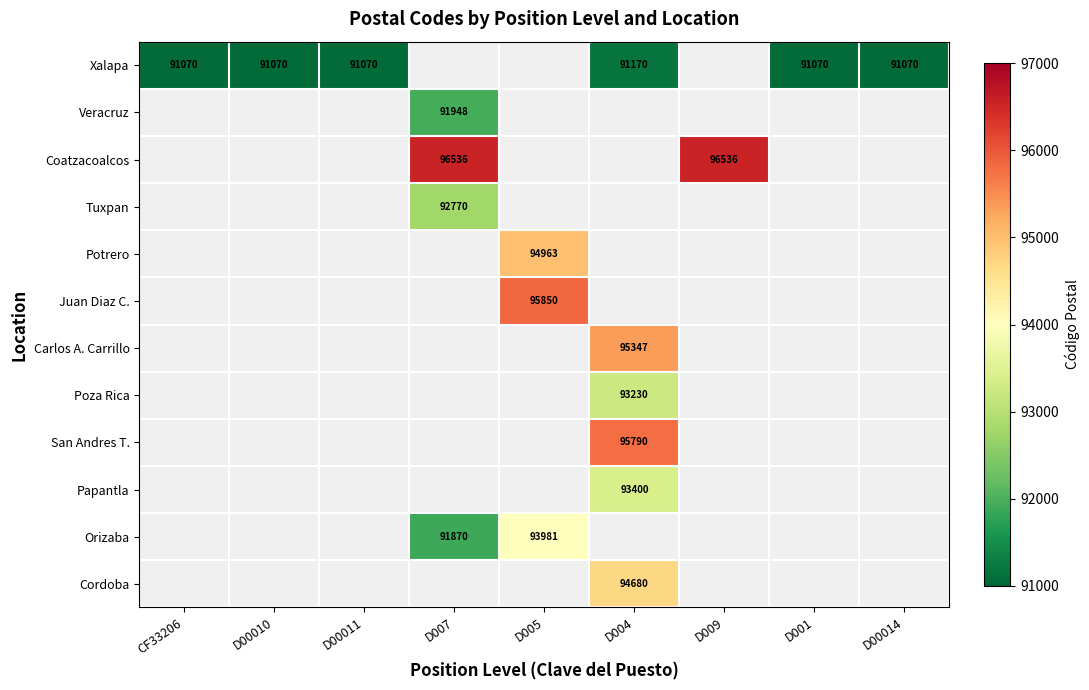

Between CF33206 and D00011, which series saw the biggest shift?

Xalapa